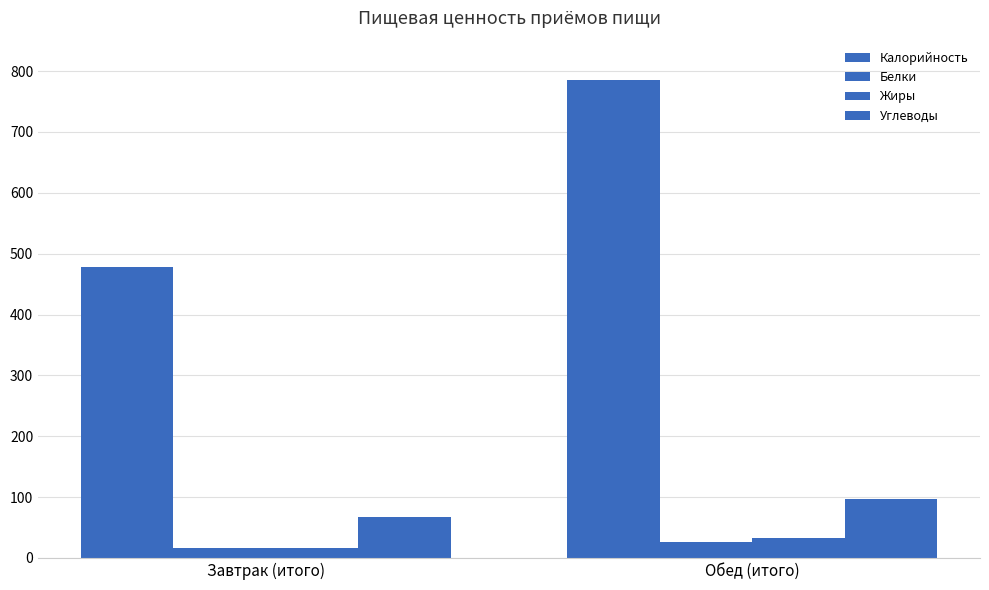

Reading left to right, what are all the values shown in this chart?

Калорийность: Завтрак (итого)=477.4	Обед (итого)=785.6
Белки: Завтрак (итого)=16.8	Обед (итого)=26.5
Жиры: Завтрак (итого)=15.8	Обед (итого)=32.1
Углеводы: Завтрак (итого)=67.0	Обед (итого)=97.6